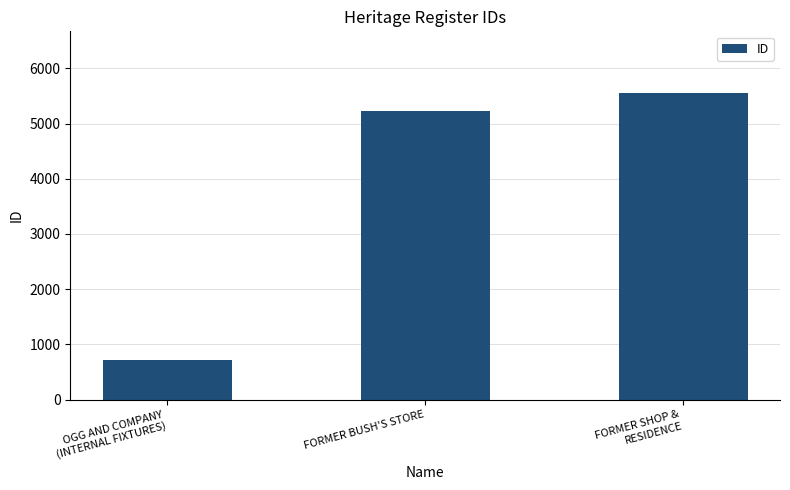

Reading left to right, list all the values displayed in this chart.

718	5235	5559